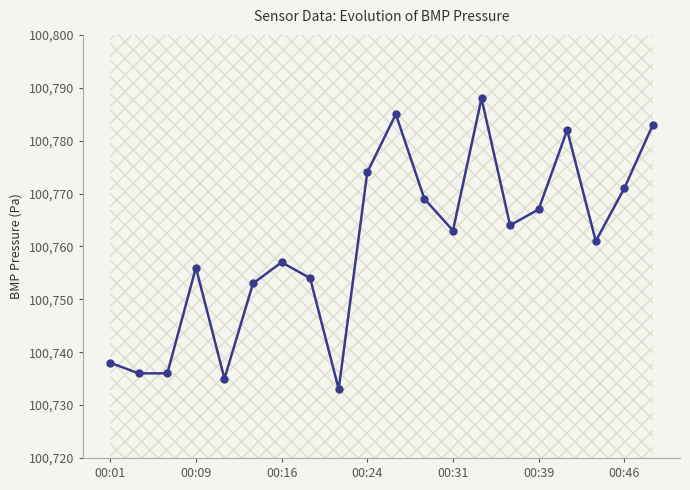

Approximately how many times larger is the value at 15 compared to 19?

1.0